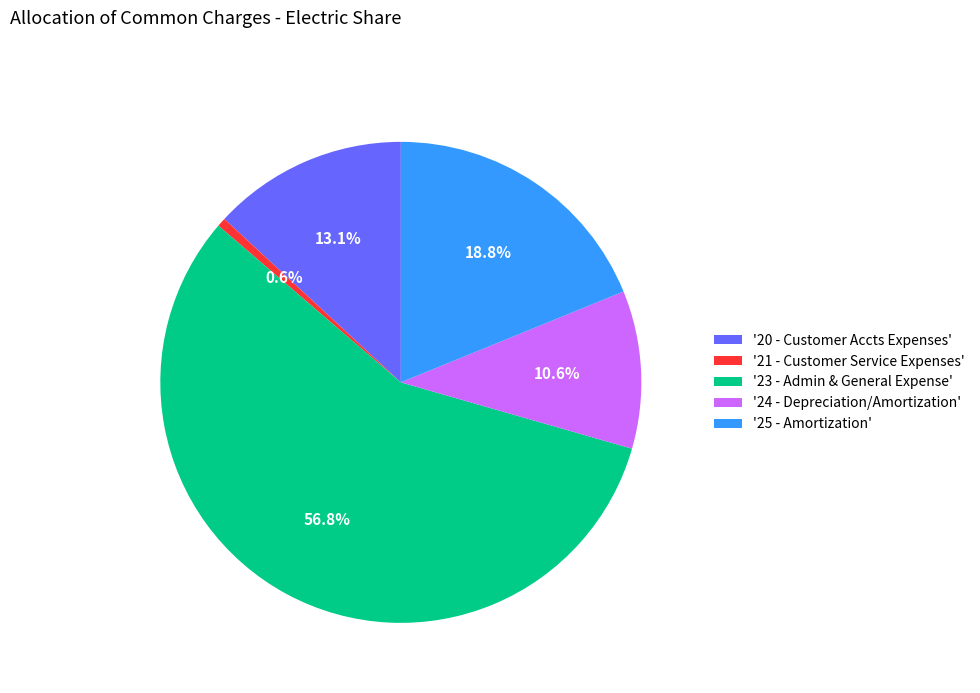

How many slices are in this pie chart?

5